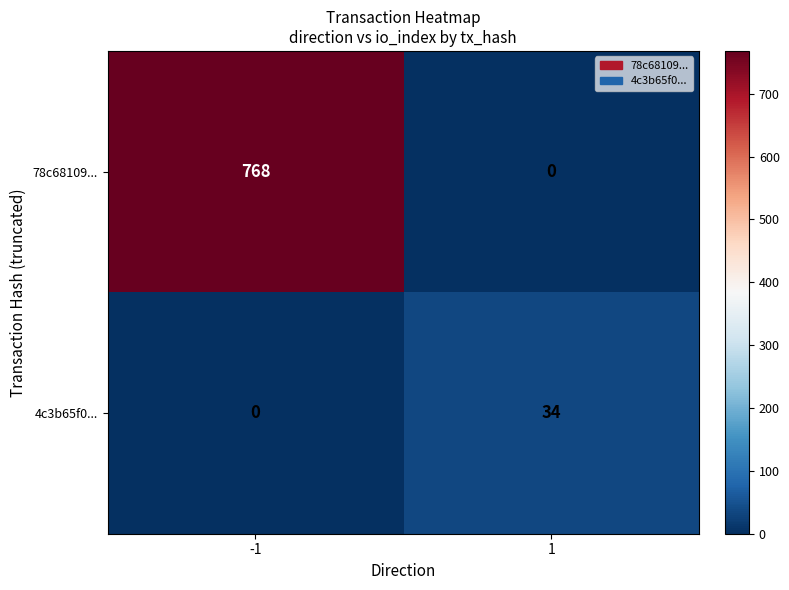

Reading right to left, what are all the values shown in this chart?

78c68109...: 1=0	-1=768
4c3b65f0...: 1=34	-1=0